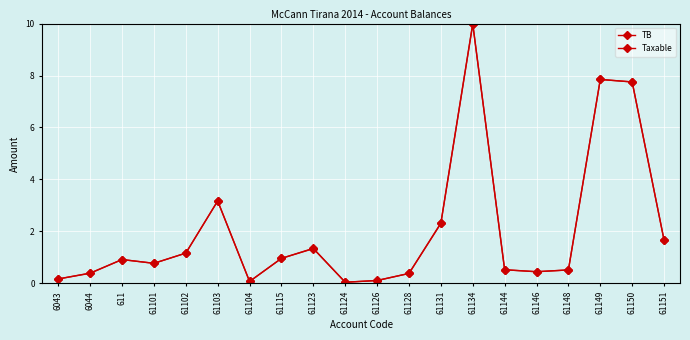

Which series has the largest range (max minus min)?

TB